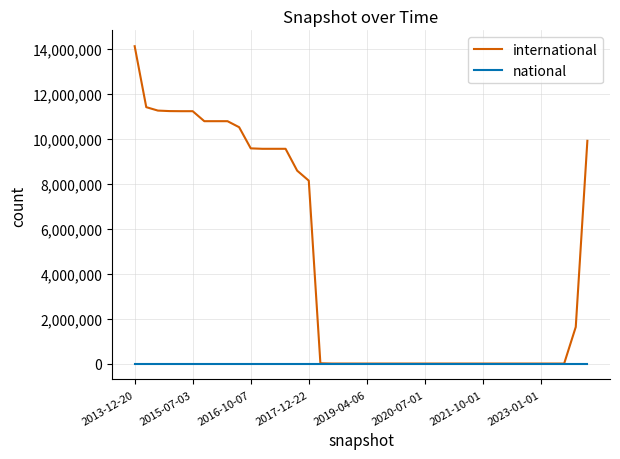

Which series has the largest range (max minus min)?

international